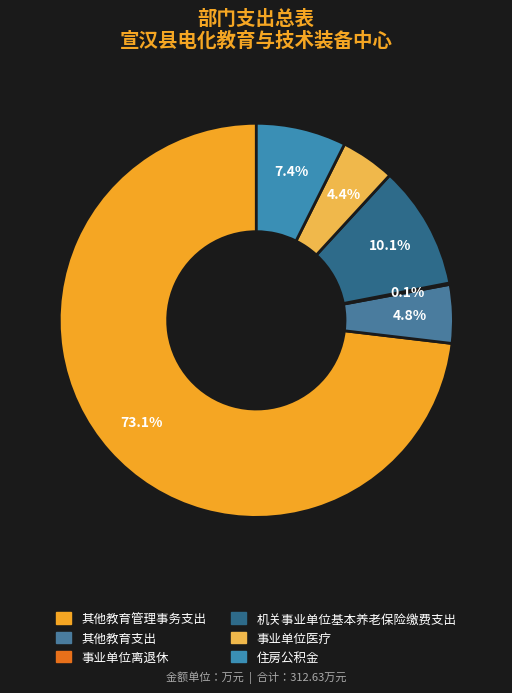

How many slices are in this pie chart?

6